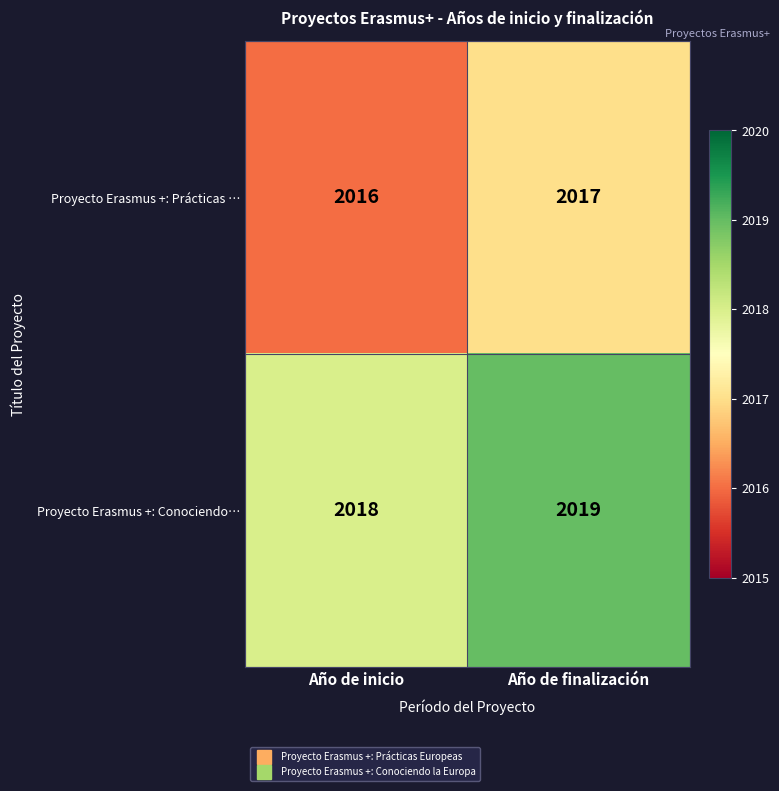

What is the sum of all Proyecto Erasmus +: Conociendo… values?

4037